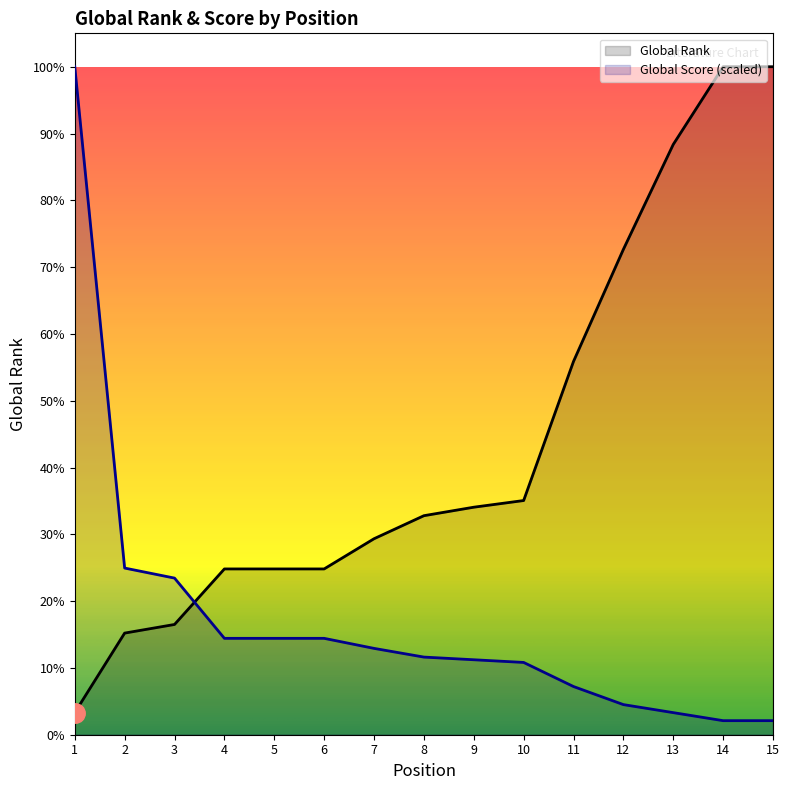

How many times do Global Score and Global Rank cross each other?

1